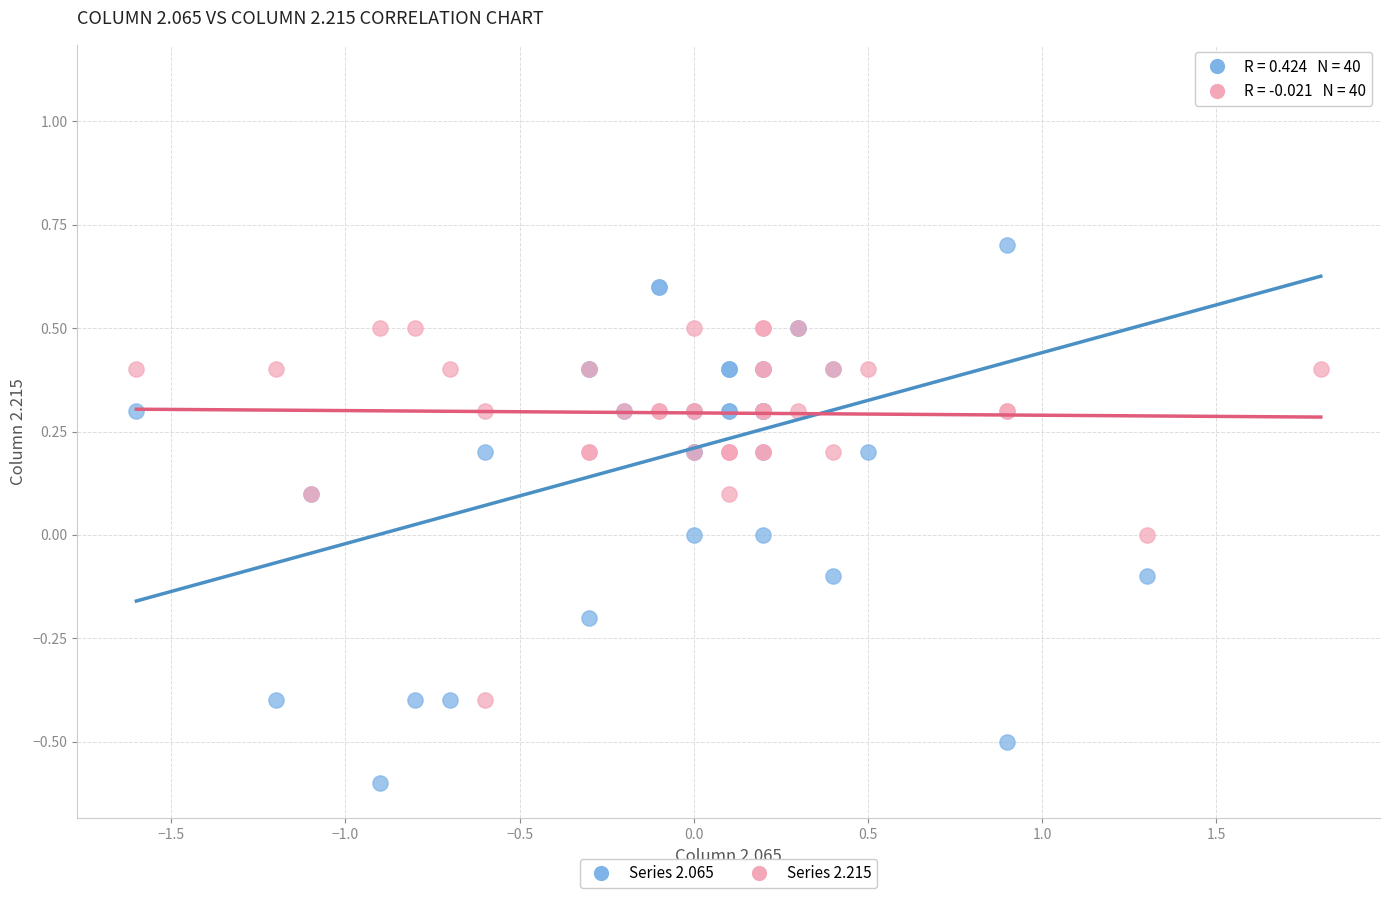

Which series contains the highest Y value?

Series 2.065